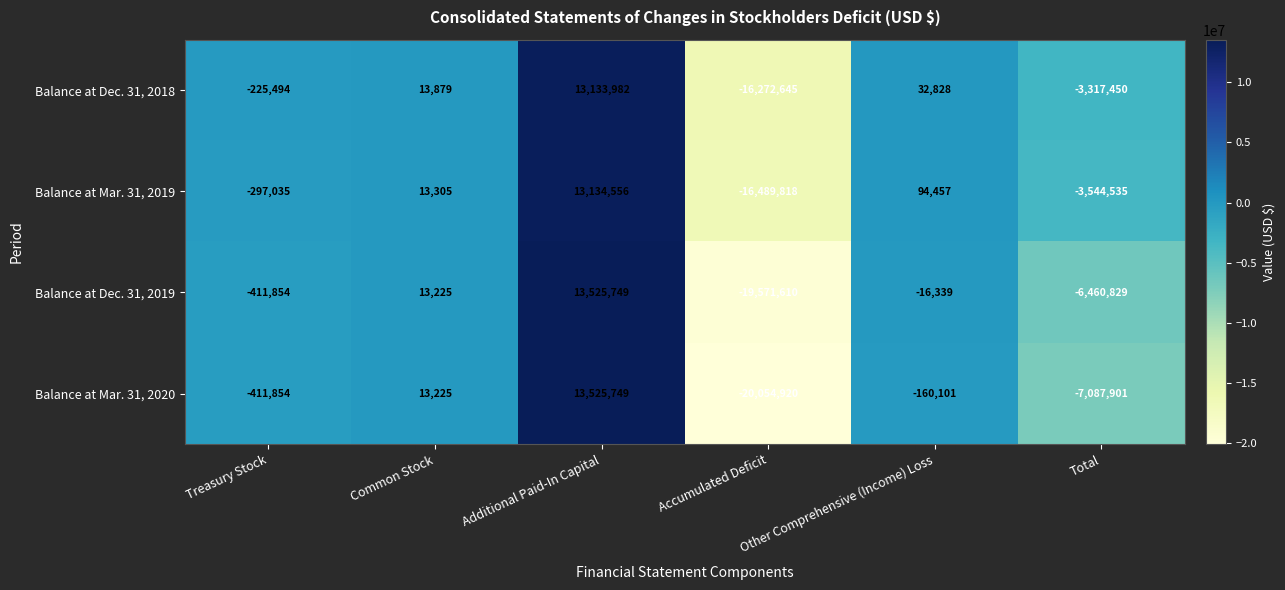

What is the difference between the maximum and minimum values in the Balance at Dec. 31, 2018 series?

29406627